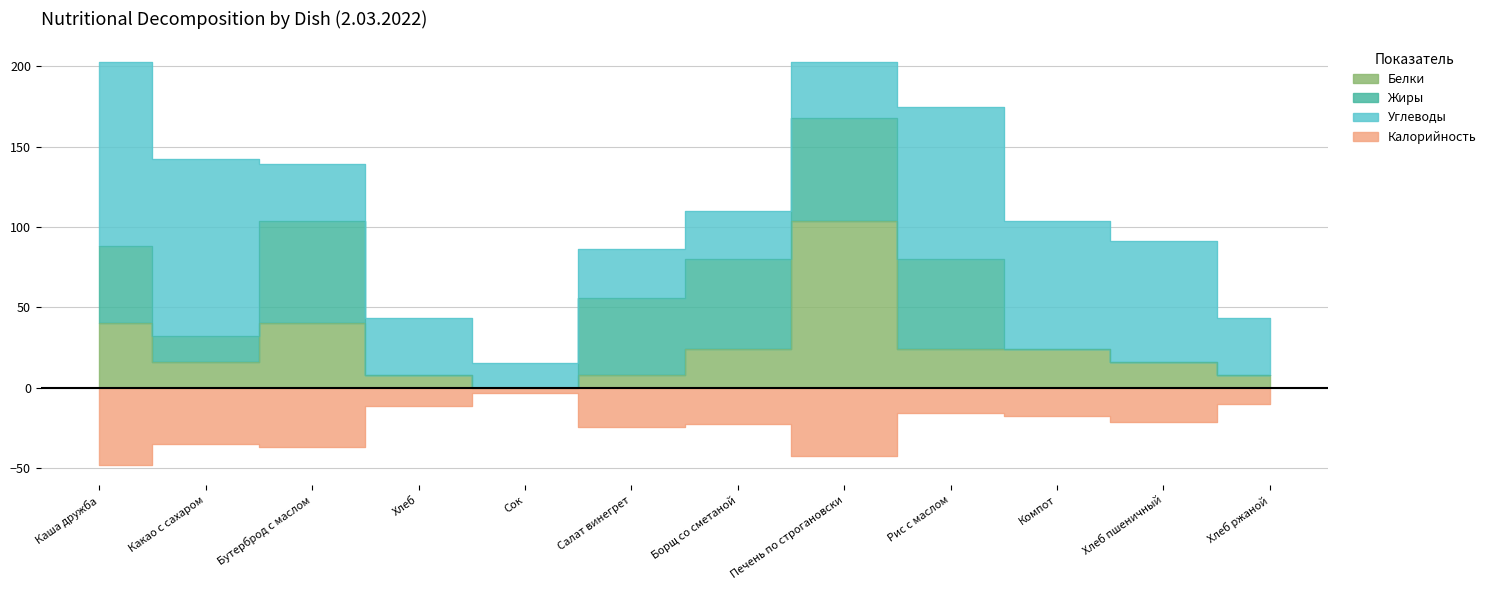

True or false: Калорийность and Белки intersect in this chart.

False